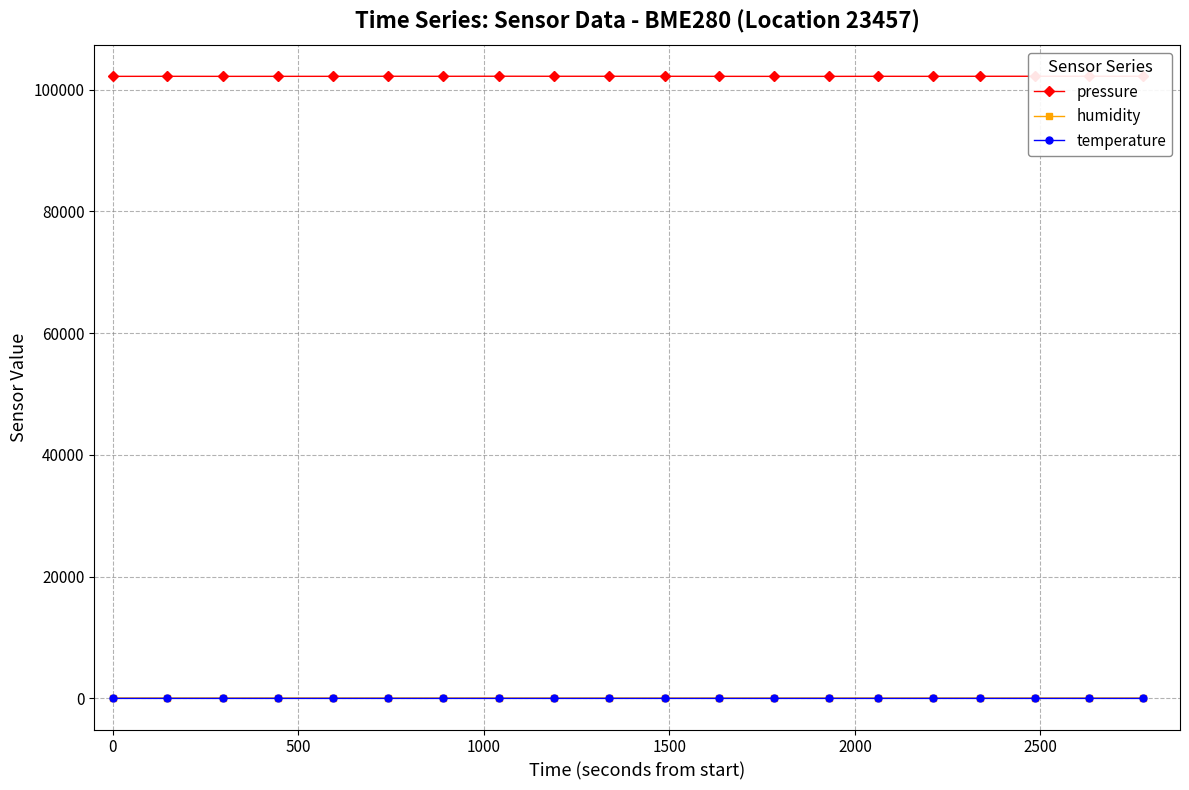

How many data points in temperature are less than 2?

2